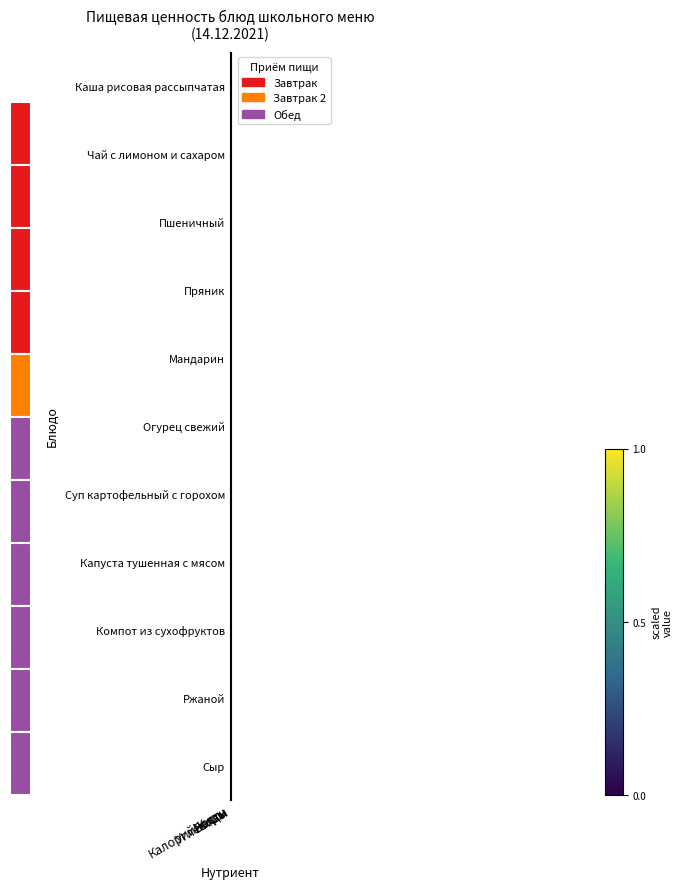

Reading left to right, extract all data points from this chart.

Каша рисовая рассыпчатая: Калорийность=0.8	Белки=1.0	Жиры=1.0	Углеводы=0.9
Чай с лимоном и сахаром: Калорийность=0.2	Белки=0.0	Жиры=0.0	Углеводы=0.3
Пшеничный: Калорийность=0.4	Белки=0.4	Жиры=0.1	Углеводы=0.5
Пряник: Калорийность=0.7	Белки=0.3	Жиры=0.1	Углеводы=1.0
Мандарин: Калорийность=0.3	Белки=0.1	Жиры=0.0	Углеводы=0.2
Огурец свежий: Калорийность=0.0	Белки=0.0	Жиры=0.0	Углеводы=0.0
Суп картофельный с горохом: Калорийность=0.5	Белки=0.6	Жиры=0.2	Углеводы=0.5
Капуста тушенная с мясом: Калорийность=1.0	Белки=0.9	Жиры=0.4	Углеводы=0.2
Компот из сухофруктов: Калорийность=0.6	Белки=0.2	Жиры=0.0	Углеводы=0.9
Ржаной: Калорийность=0.4	Белки=0.4	Жиры=0.1	Углеводы=0.5
Сыр: Калорийность=0.1	Белки=0.2	Жиры=0.1	Углеводы=0.0